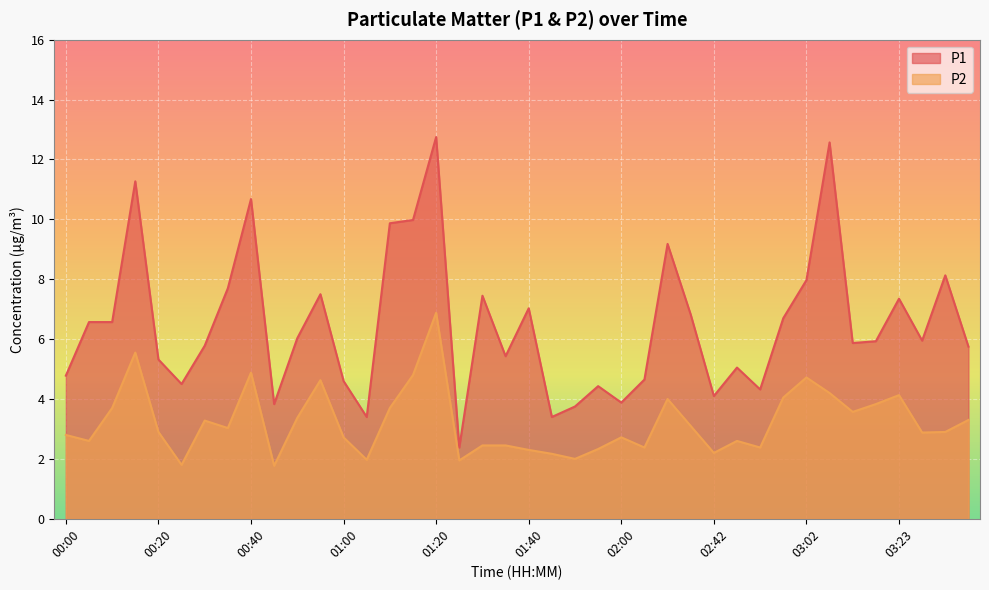

How many lines are shown in the chart?

2